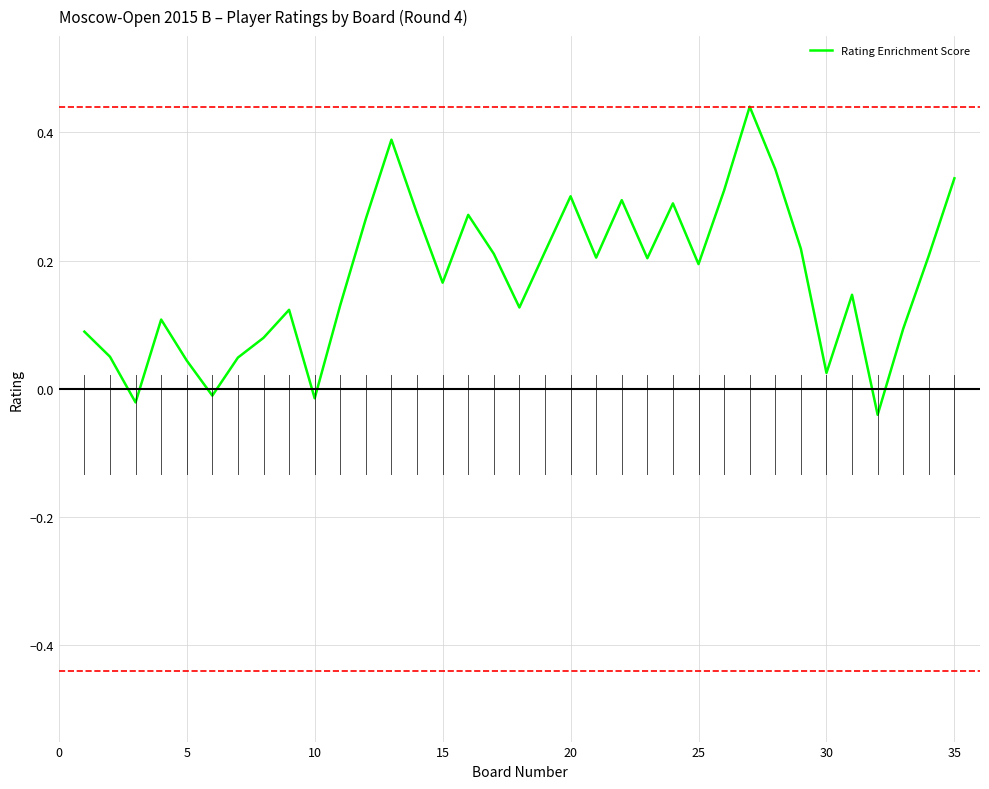

How many lines are shown in the chart?

1